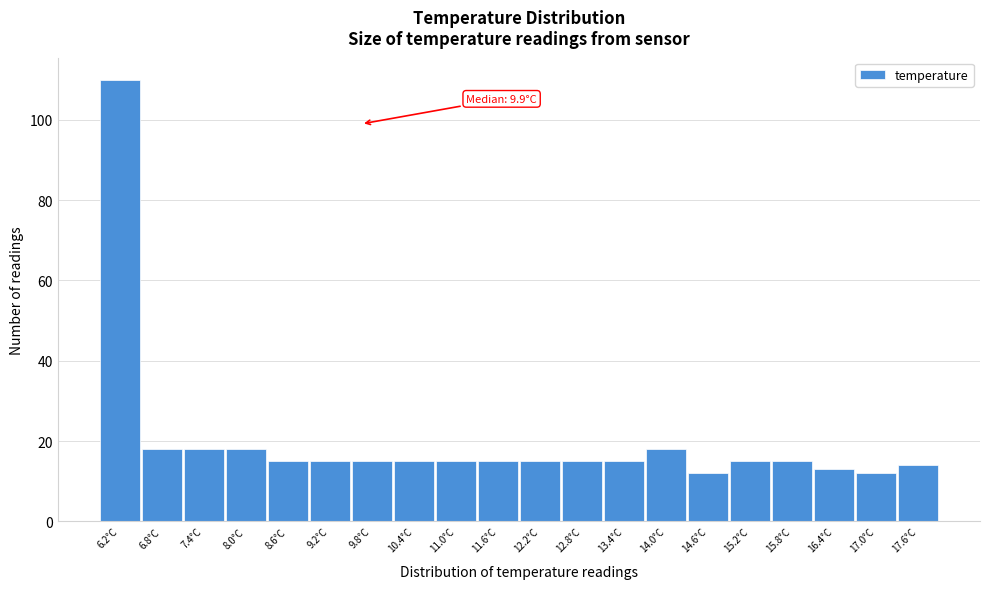

Reading left to right, extract all data points from this chart.

6.2°C=110	6.8°C=18	7.4°C=18	8.0°C=18	8.6°C=15	9.2°C=15	9.8°C=15	10.4°C=15	11.0°C=15	11.6°C=15	12.2°C=15	12.8°C=15	13.4°C=15	14.0°C=18	14.6°C=12	15.2°C=15	15.8°C=15	16.4°C=13	17.0°C=12	17.6°C=14